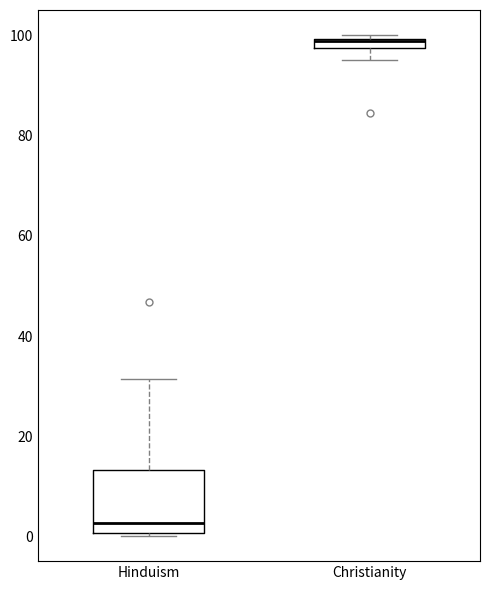

Where is the lower edge of the box for Christianity on the y-axis? The values are not printed on the chart, so give them approximately, as read against the axis.

98